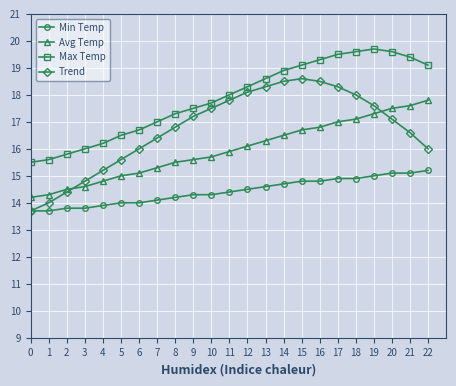

What are all the series names shown in the legend?

Min Temp, Avg Temp, Max Temp, Trend